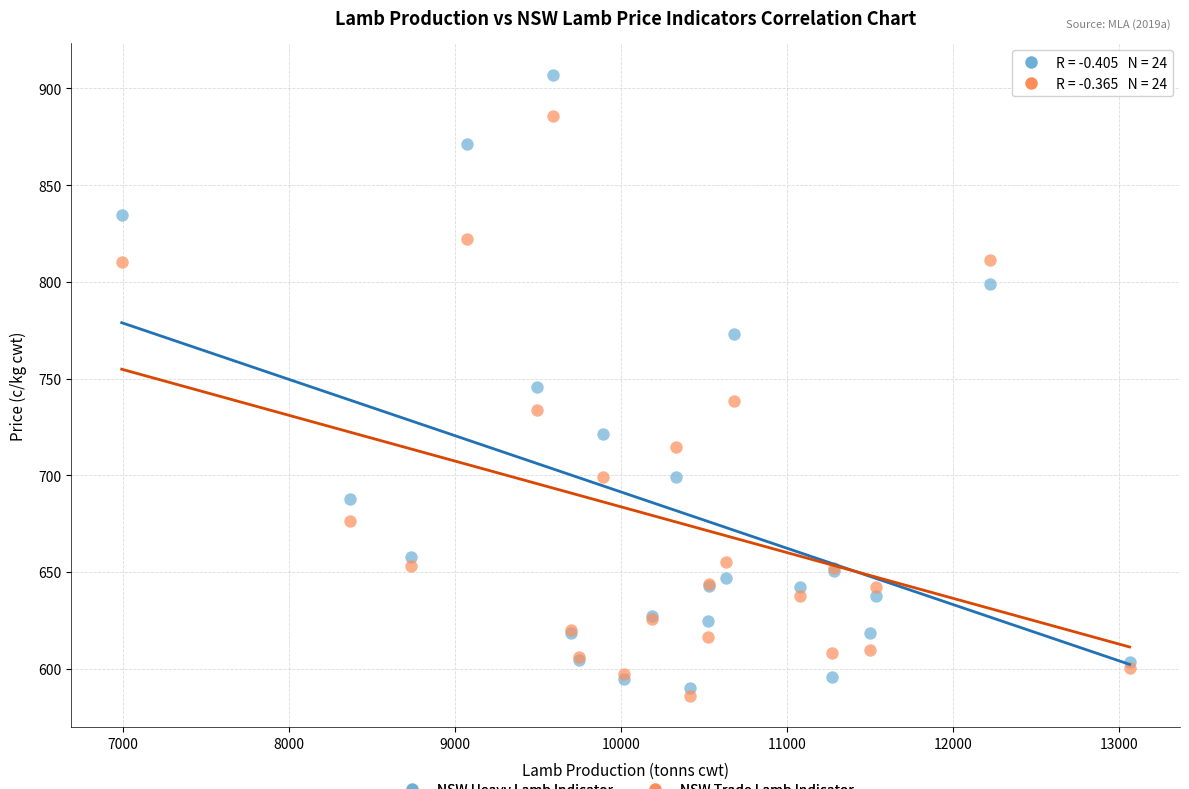

Which series reaches the minimum Y coordinate?

NSW Trade Lamb Indicator